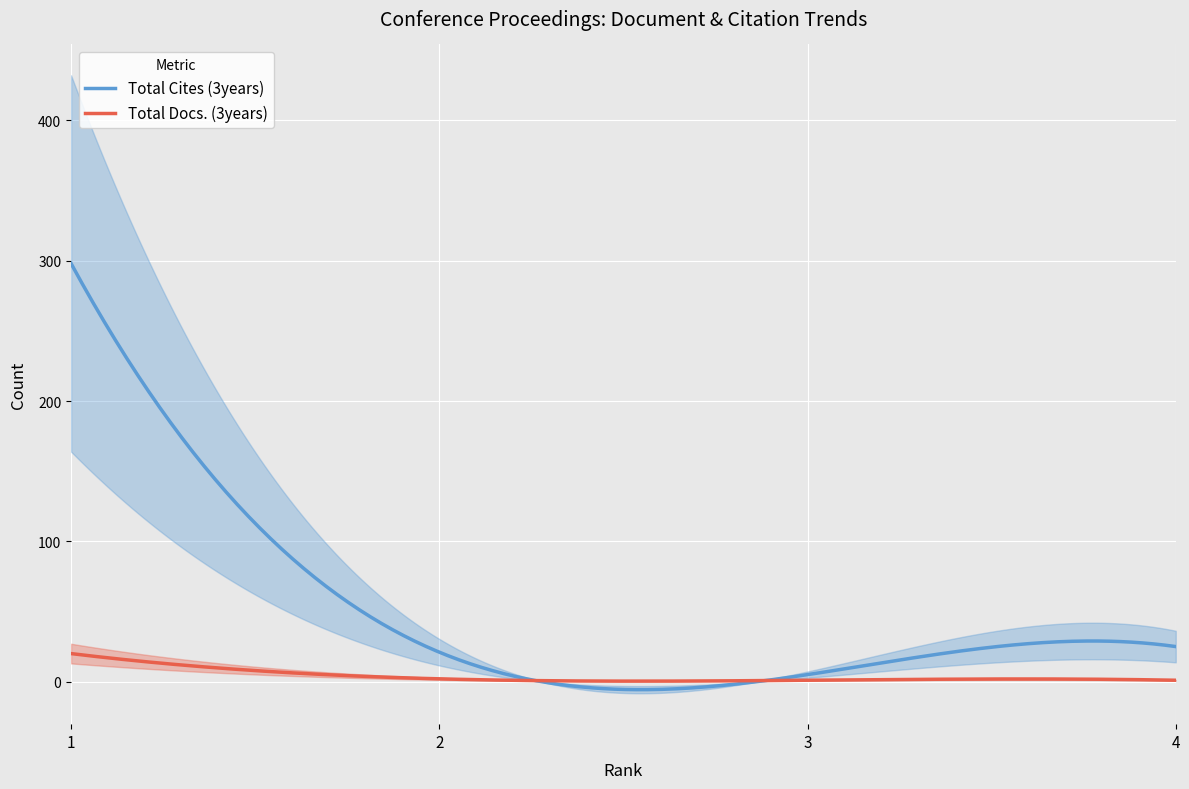

Which label corresponds to the smallest value in the chart?

3